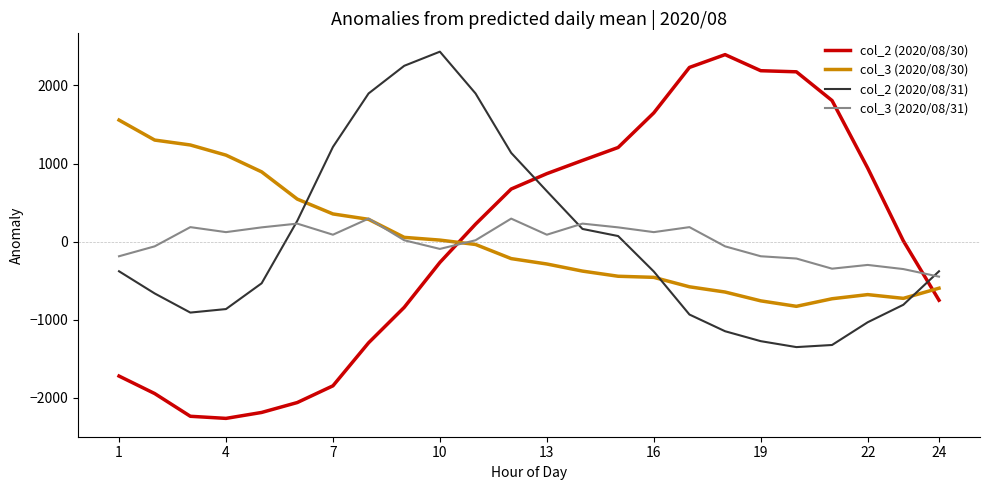

What is the lowest value of the col_3 (2020/08/30) series?

-828.1